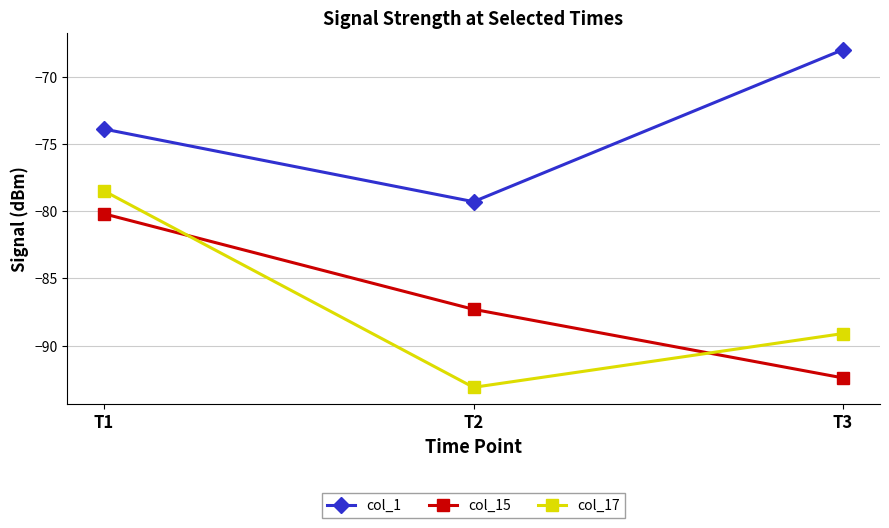

Reading left to right, what are all the values shown in this chart?

col_1: -73.9	-79.3	-68.0
col_15: -80.2	-87.3	-92.4
col_17: -78.5	-93.1	-89.1